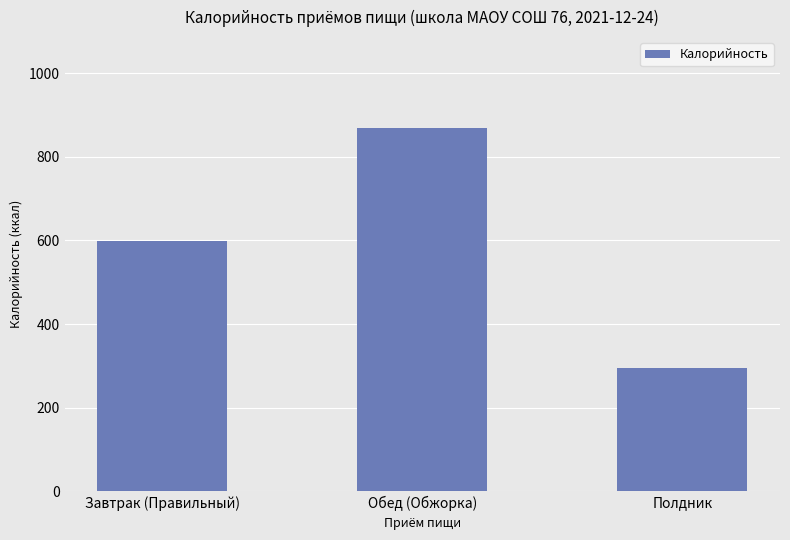

What is the average value?

588